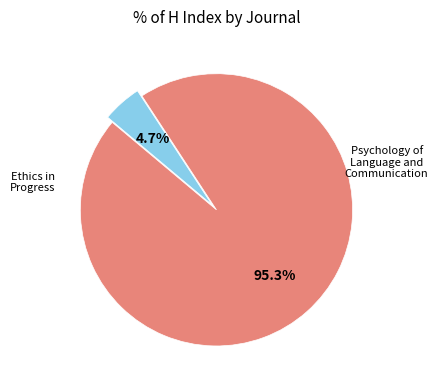

Does any single category account for the majority?

Yes